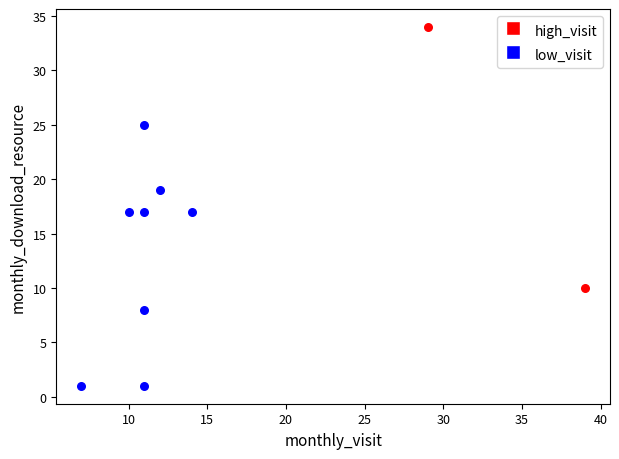

What are all the series names shown in the legend?

high_visit, low_visit